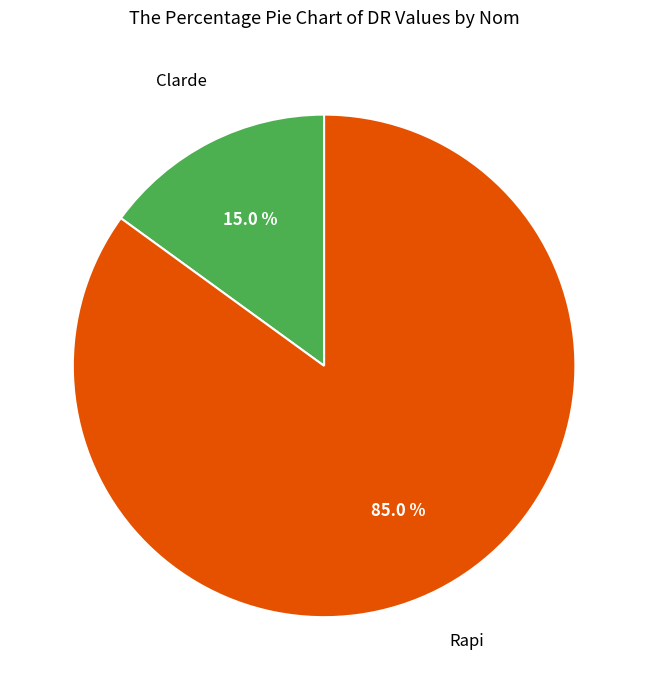

Is there a majority slice in this chart?

Yes